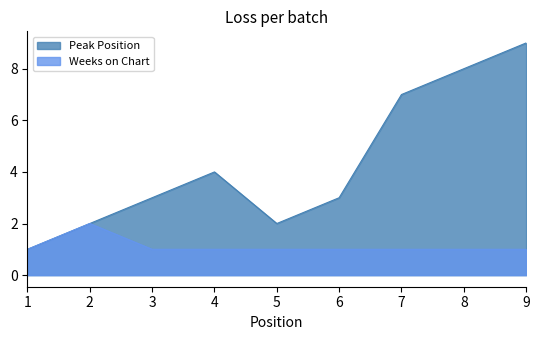

Between 6 and 8, which series saw the biggest shift?

Peak Position